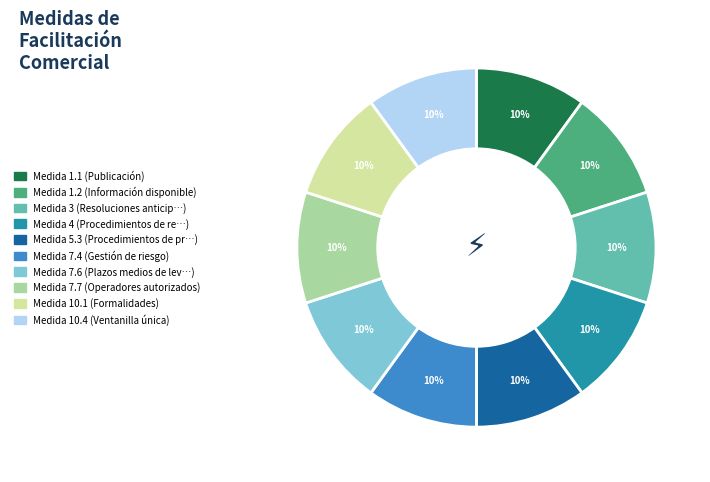

To the nearest percent, what is the average slice percentage?

10%